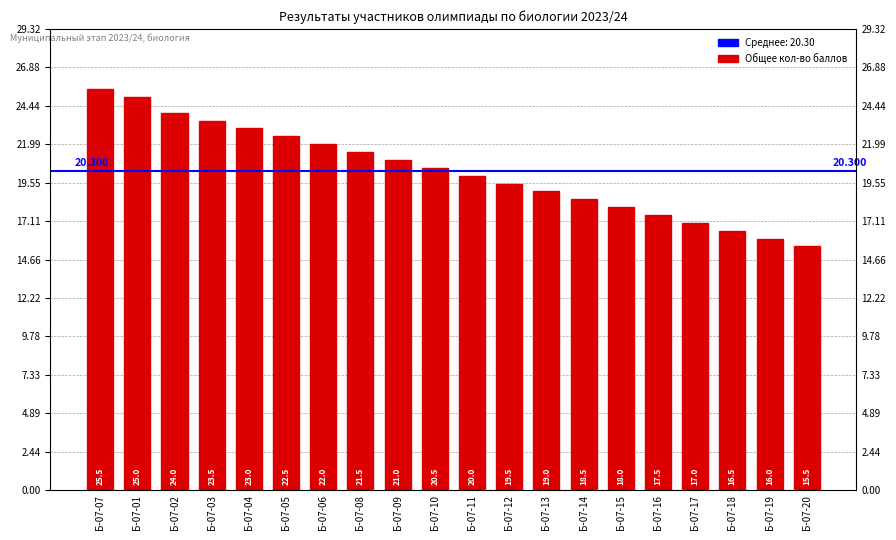

At which category does the chart reach its peak across all series?

Б-07-07